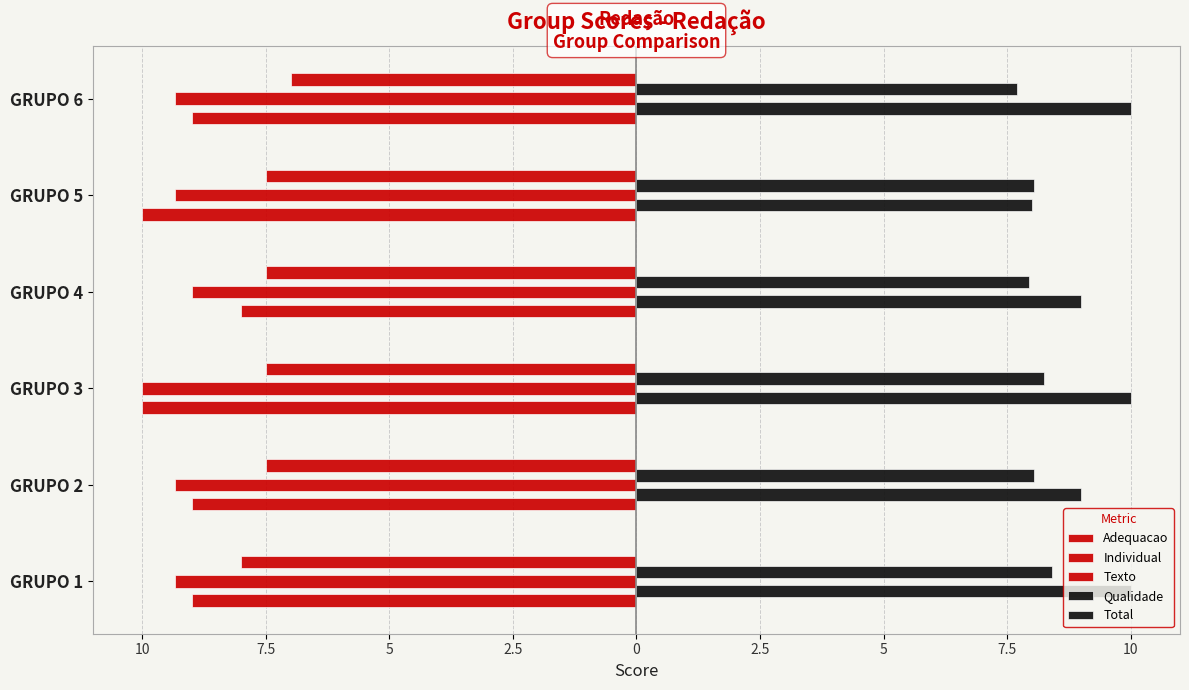

Are the bars grouped side by side (vs. stacked)?

Yes